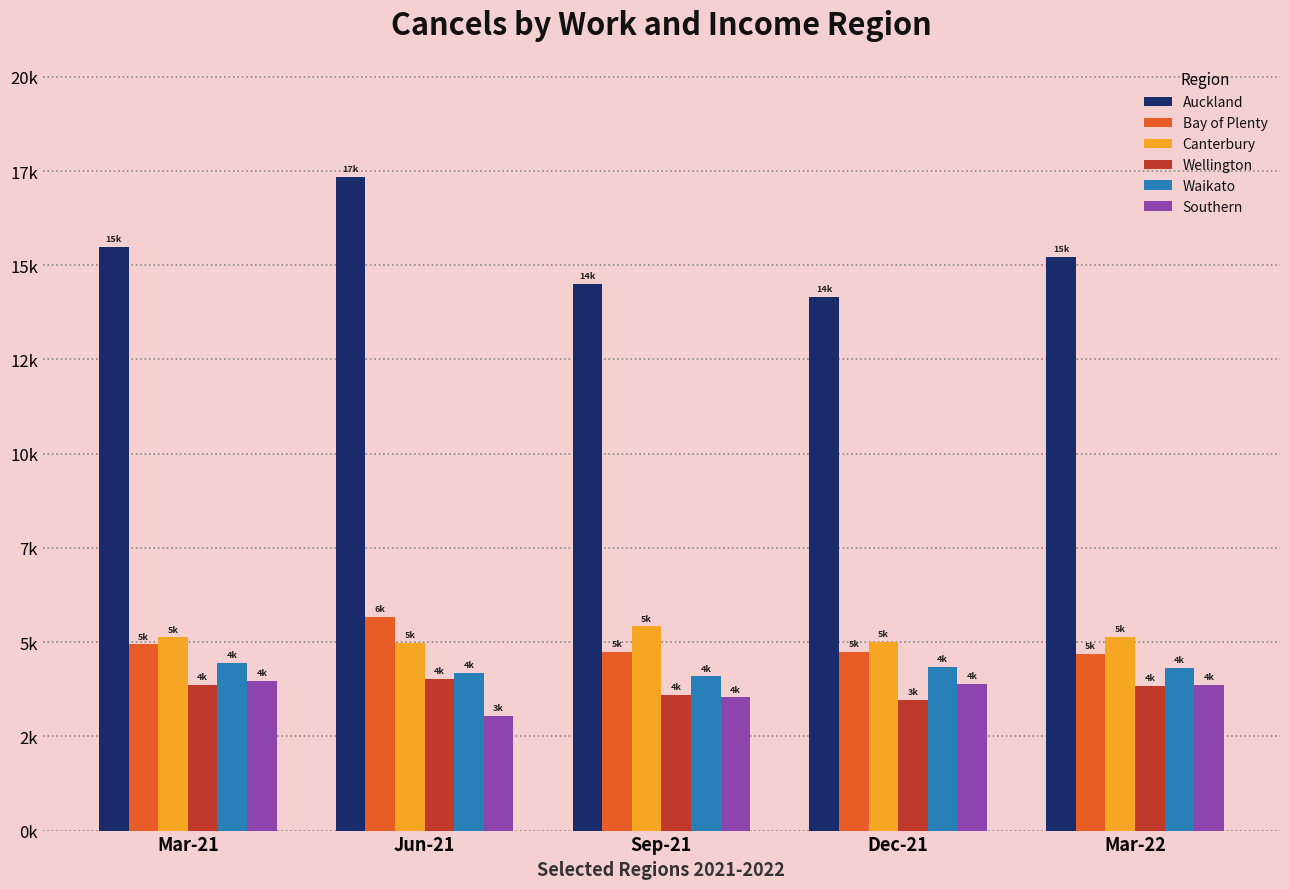

The value of Waikato at Mar-22 is 4311. True or false?

True